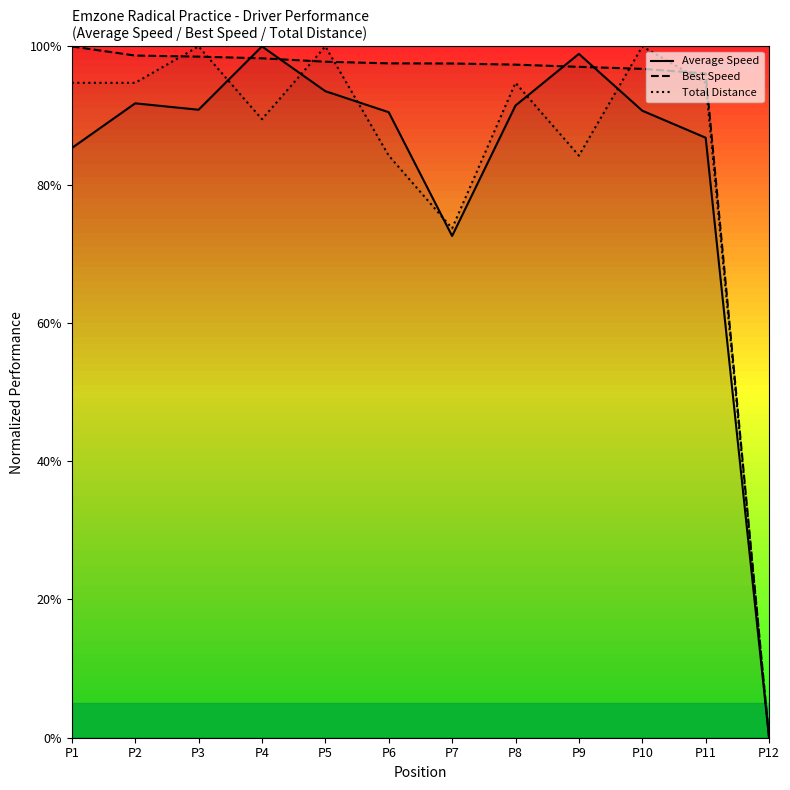

List the labels in order of Best Speed value, largest first.

P1, P2, P3, P4, P5, P6, P7, P8, P9, P10, P11, P12